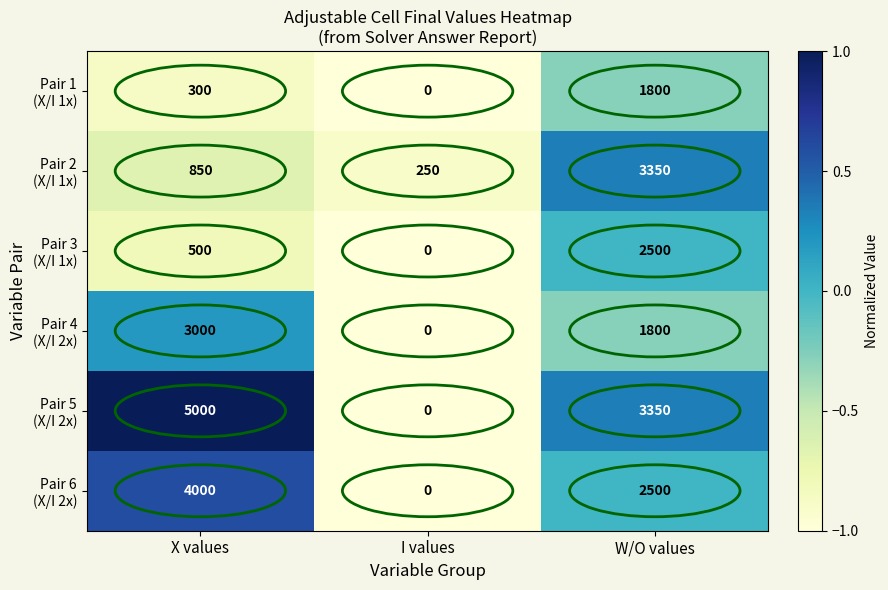

Which label corresponds to the smallest value in the chart?

I values